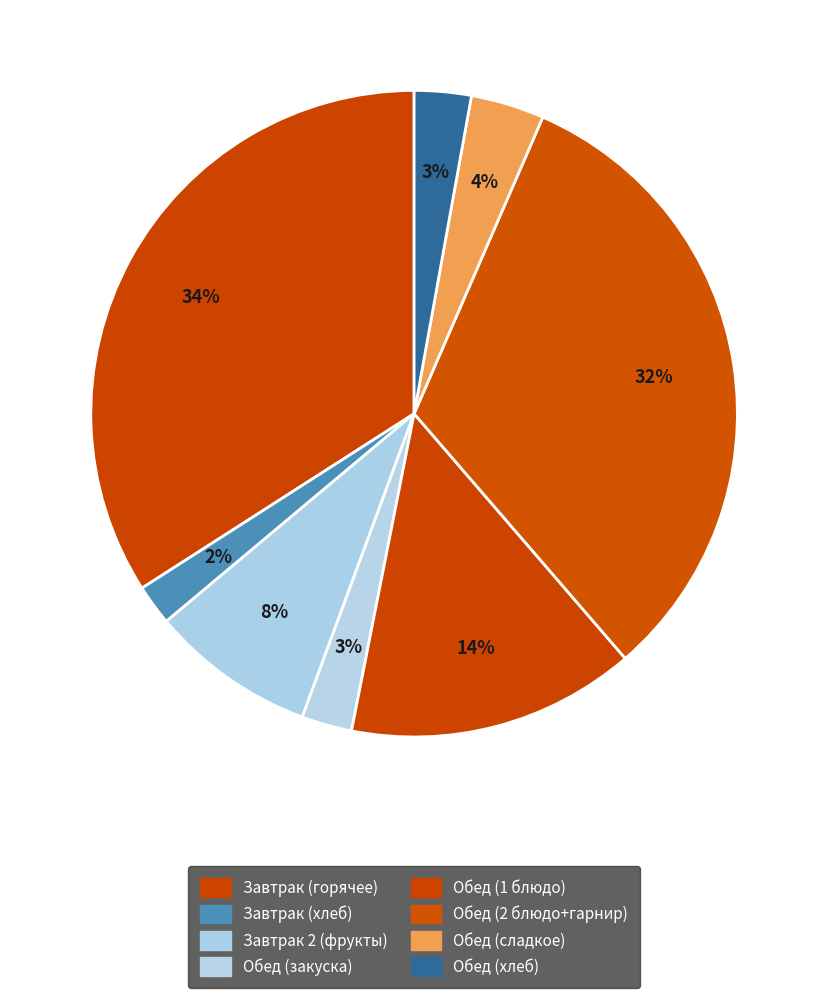

How many slices are in this pie chart?

8